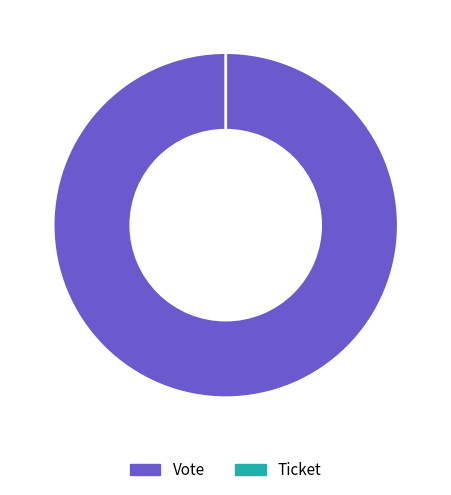

Rank the categories by value from highest to lowest.

Vote, Ticket